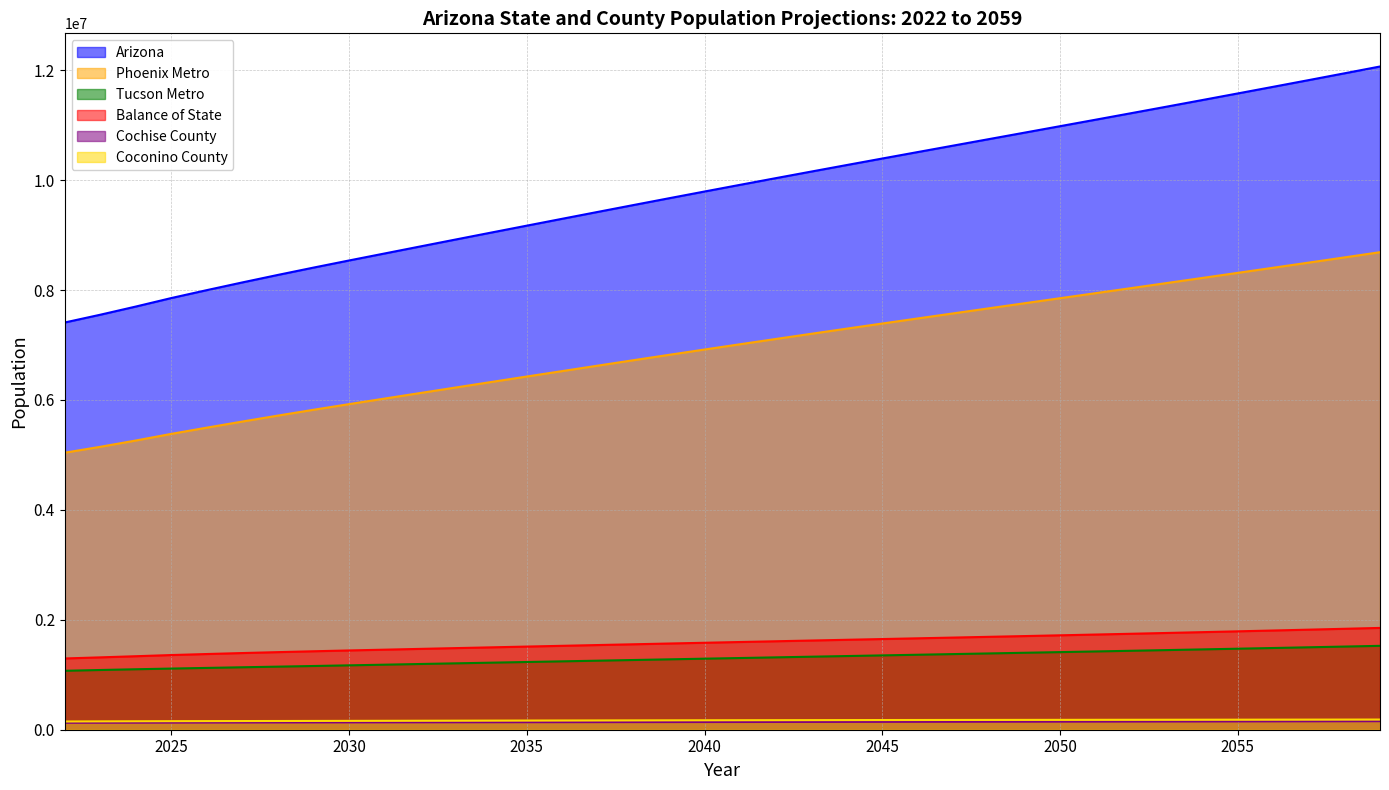

True or false: Phoenix Metro has more than 0 interior local peaks.

False